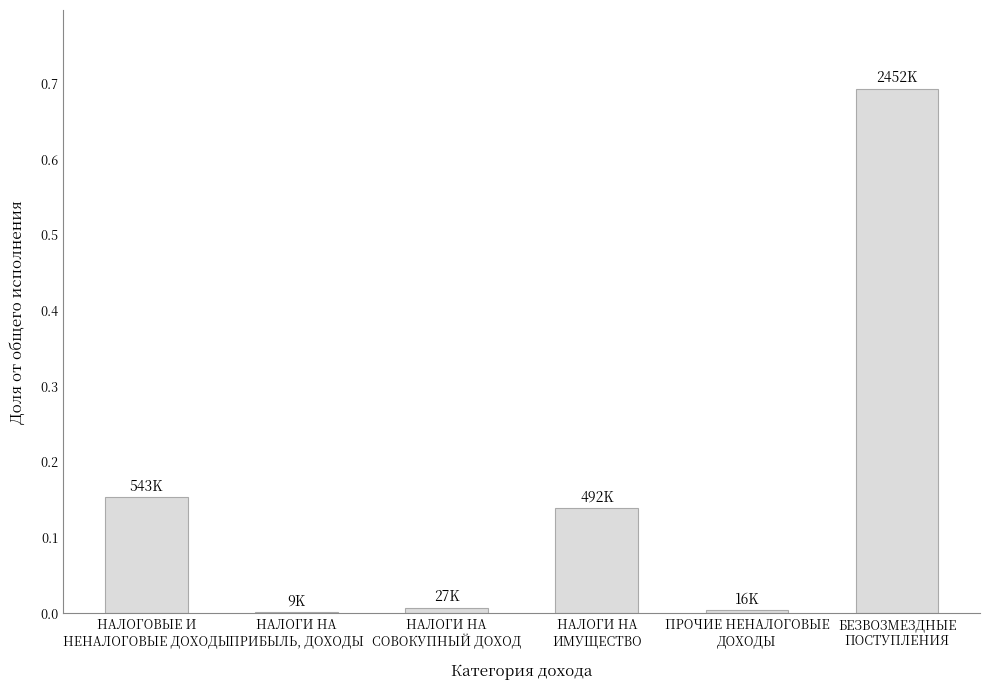

Between НАЛОГОВЫЕ И
НЕНАЛОГОВЫЕ ДОХОДЫ and НАЛОГИ НА
ПРИБЫЛЬ, ДОХОДЫ, which is larger?

НАЛОГОВЫЕ И
НЕНАЛОГОВЫЕ ДОХОДЫ